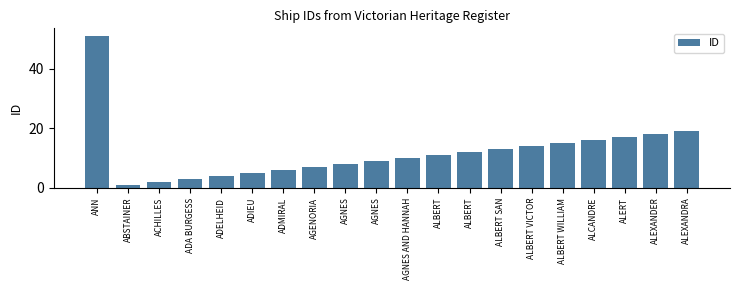

Reading right to left, list all the values displayed in this chart.

ALEXANDRA=19	ALEXANDER=18	ALERT=17	ALCANDRE=16	ALBERT WILLIAM=15	ALBERT VICTOR=14	ALBERT SAN=13	ALBERT=12	ALBERT=11	AGNES AND HANNAH=10	AGNES=9	AGNES=8	AGENORIA=7	ADMIRAL=6	ADIEU=5	ADELHEID=4	ADA BURGESS=3	ACHILLES=2	ABSTAINER=1	ANN=51